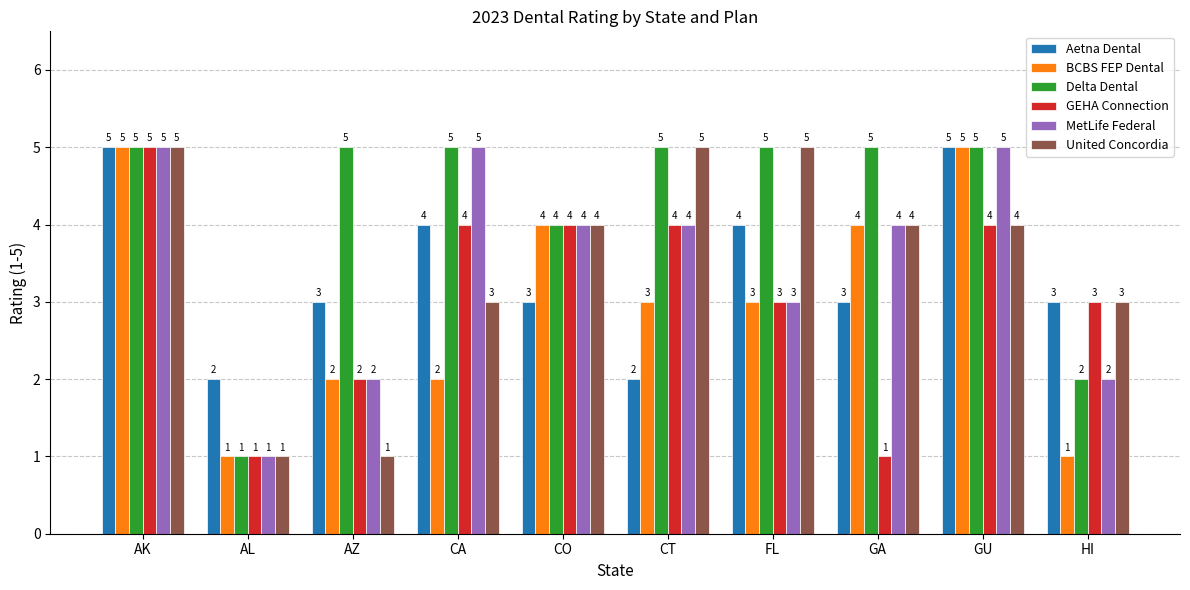

Count the number of categories in the chart.

10